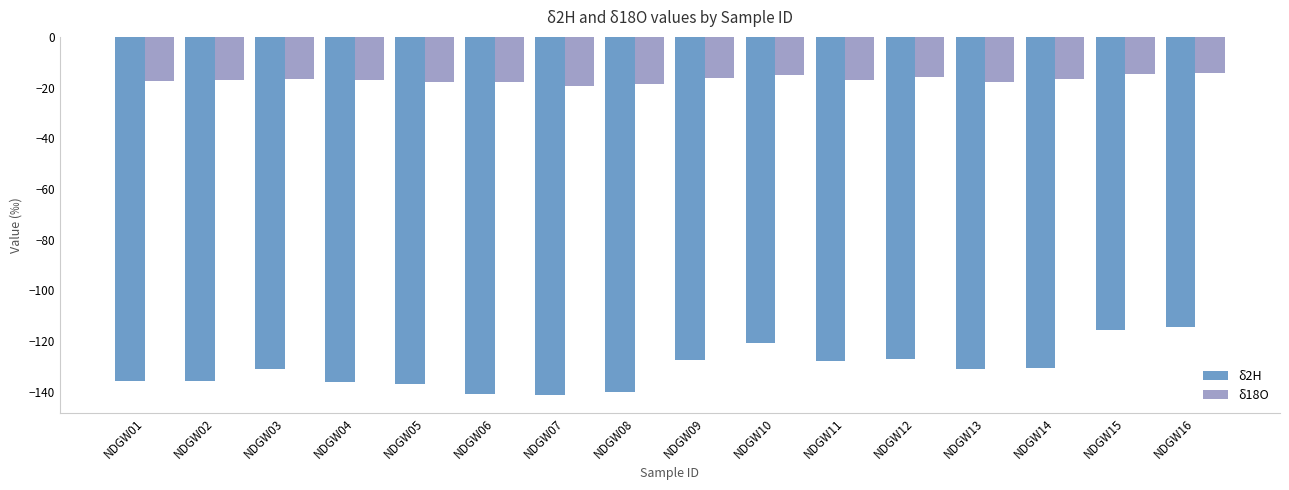

Rank the series at NDGW04 from lowest to highest value.

δ2H, δ18O